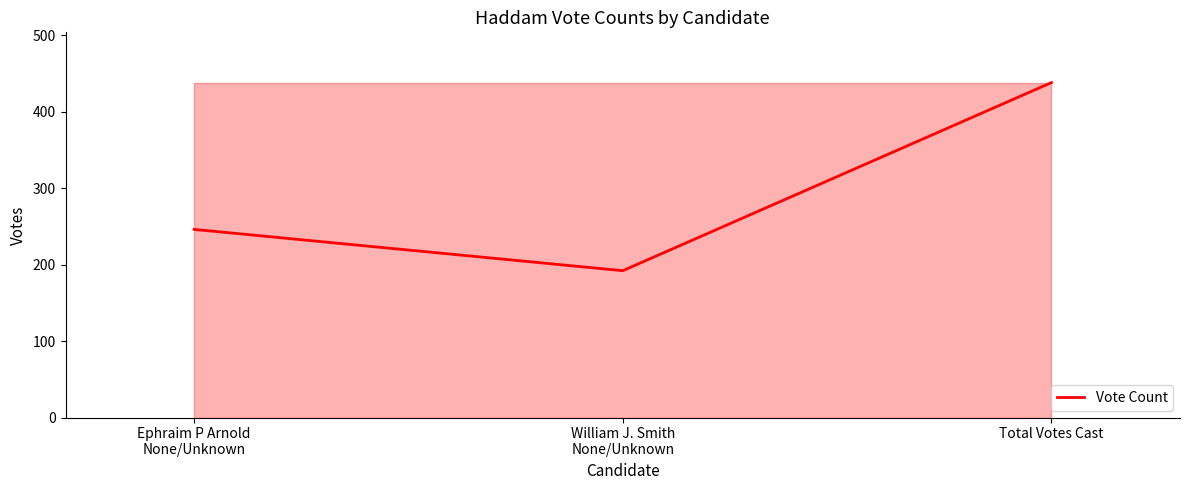

How many series are shown in this chart?

1